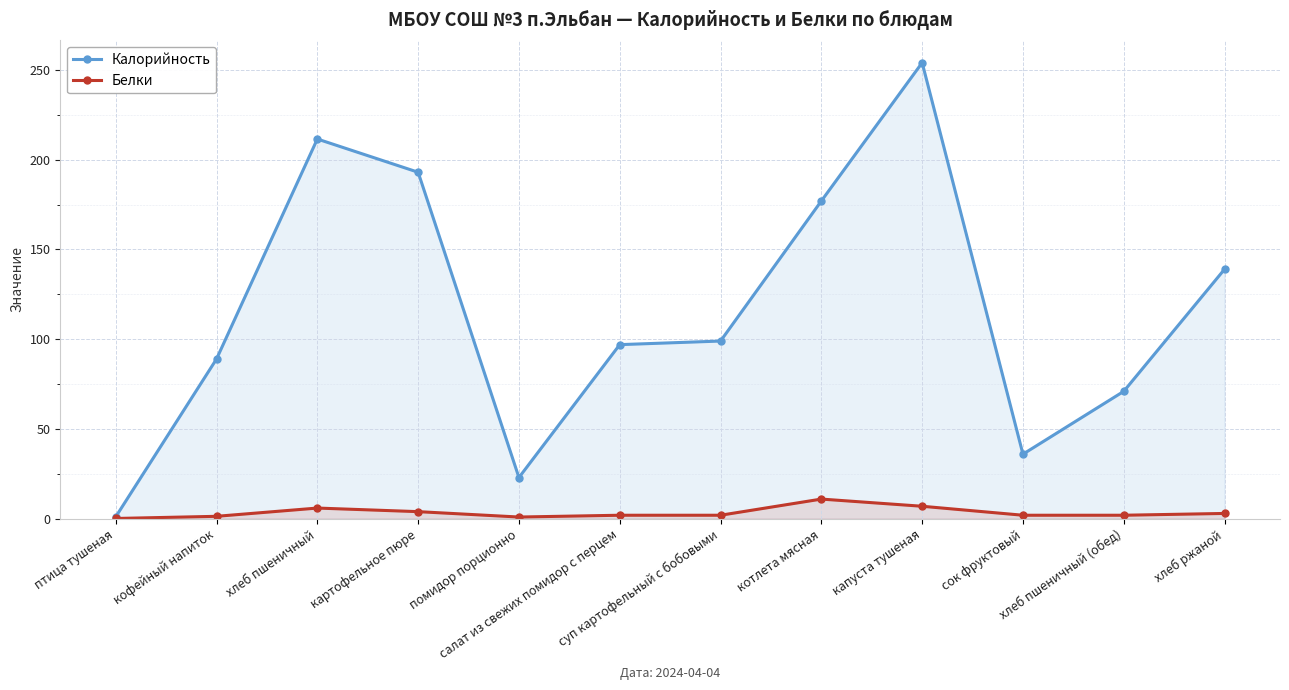

What are all the series names shown in the legend?

Калорийность, Белки